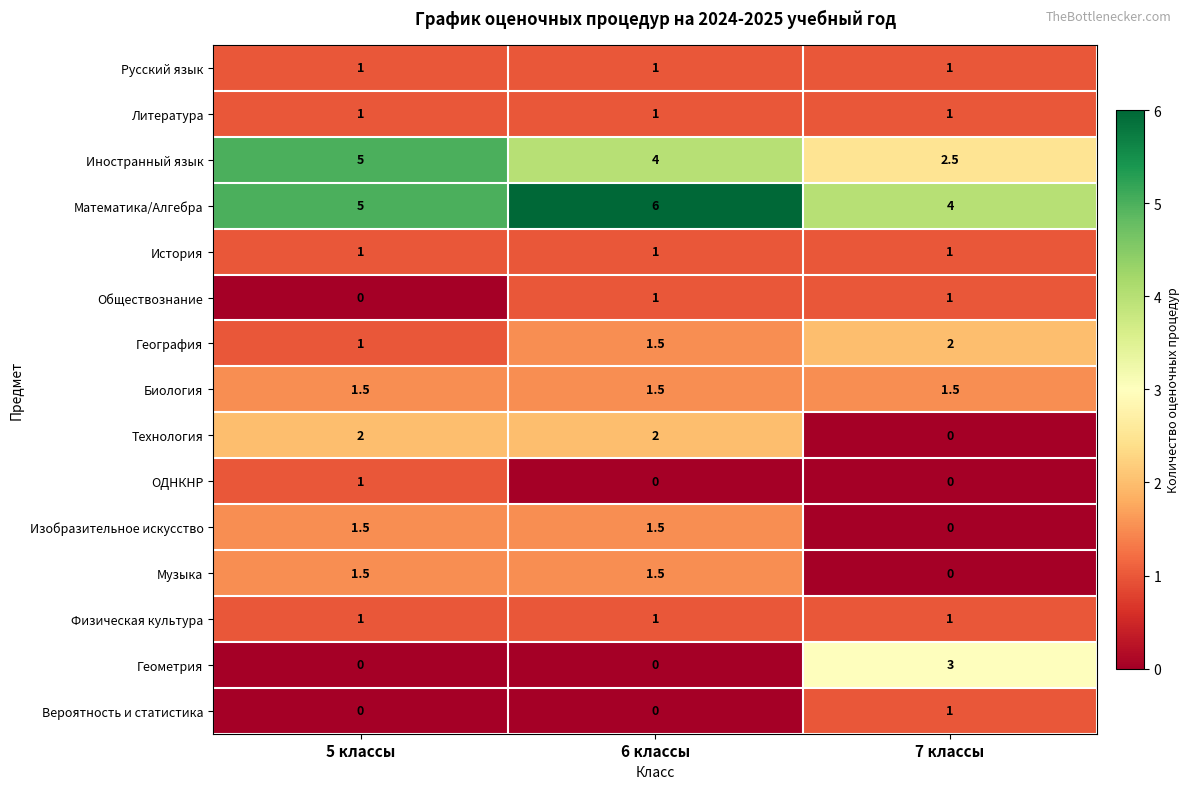

What is the sum of all Литература values?

3.0